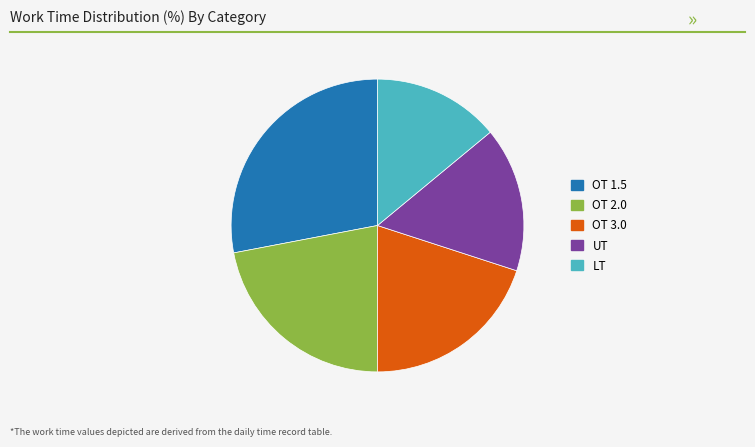

What is the largest slice in the pie chart?

OT 1.5